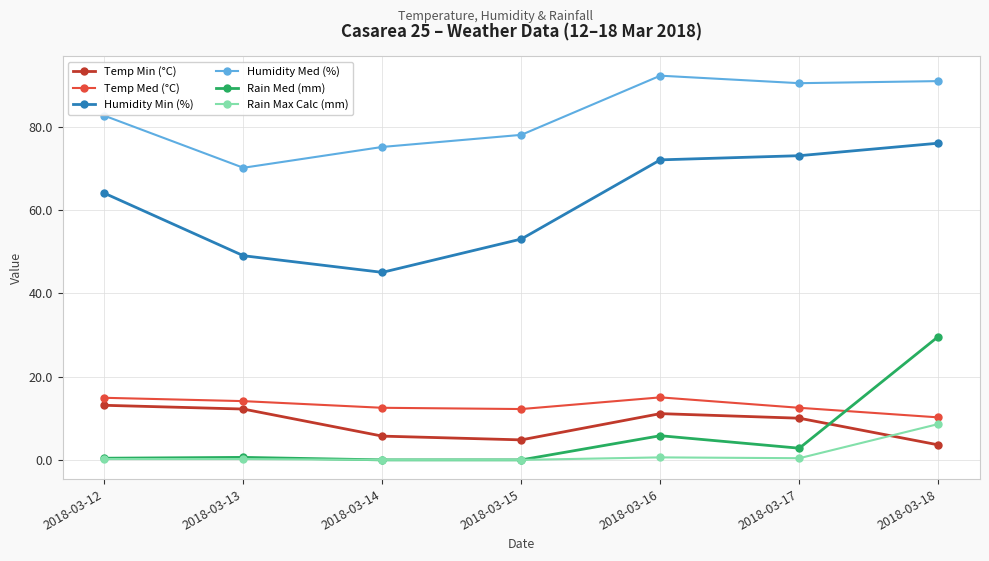

True or false: Temp Med (°C) and Temp Min (°C) cross at least once.

False